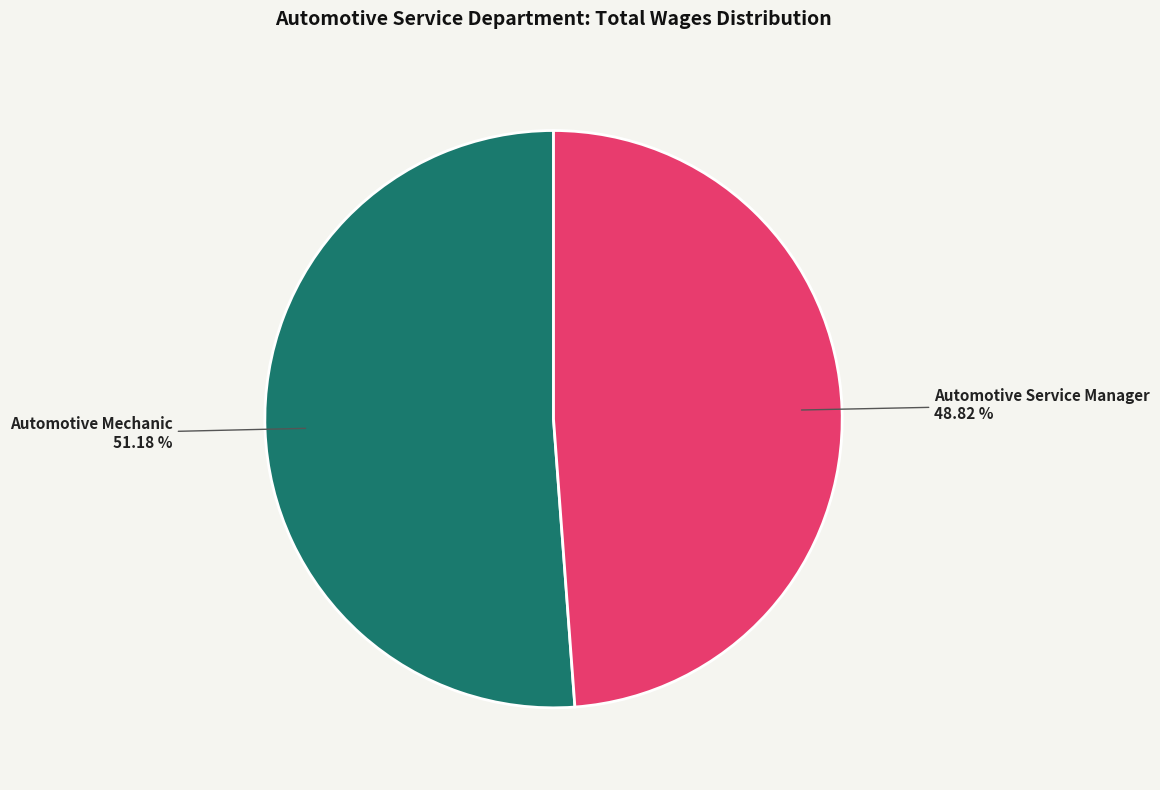

Is there a majority slice in this chart?

Yes